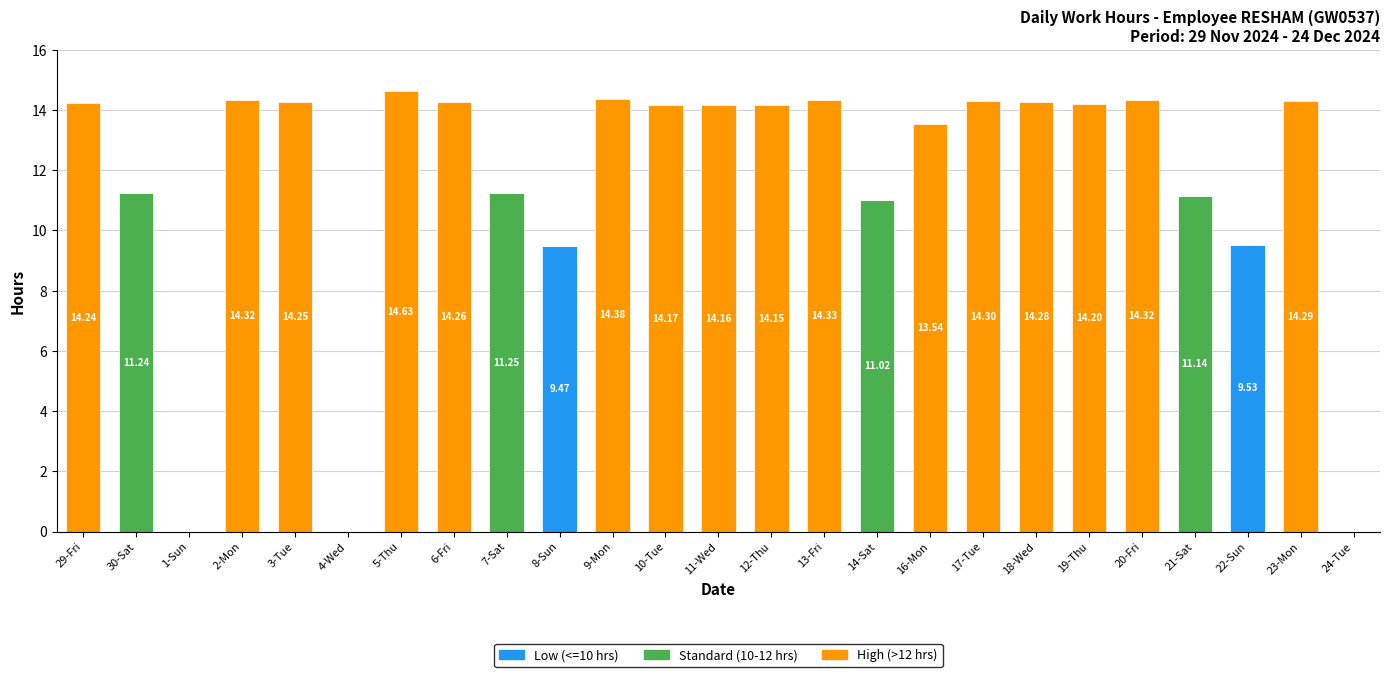

What is the total value across all series at 12-Thu?

14.2